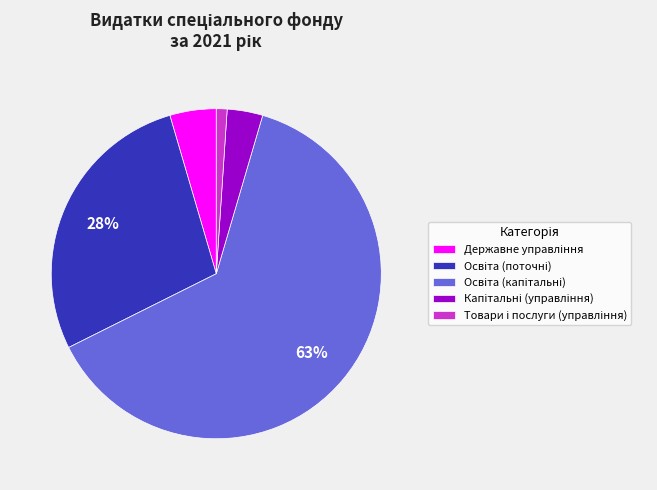

Is there any slice that represents more than half of the pie?

Yes